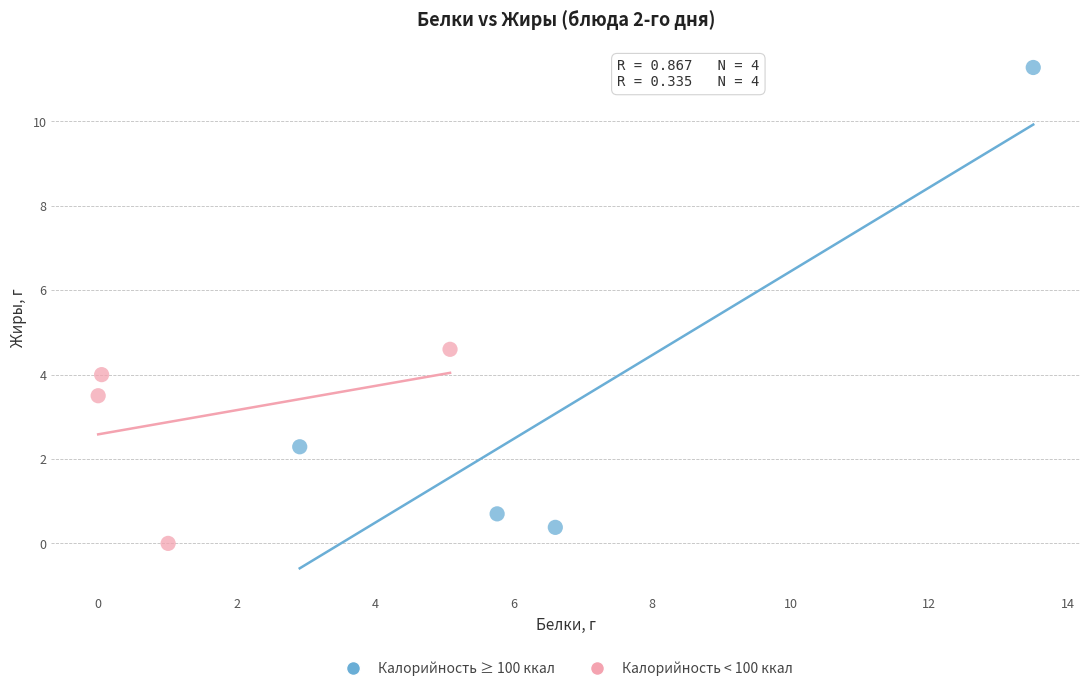

Which series contains the lowest Y value?

Калорийность < 100 ккал